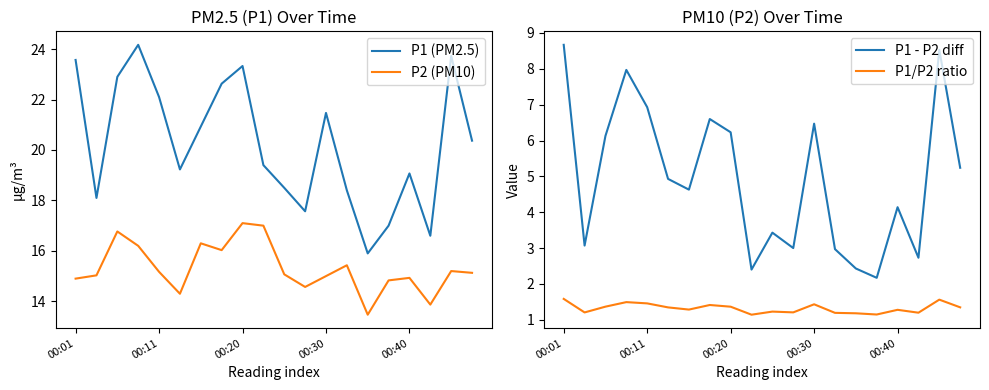

Is it true that P2 (PM10) equals 24.3 at 00:30?

False